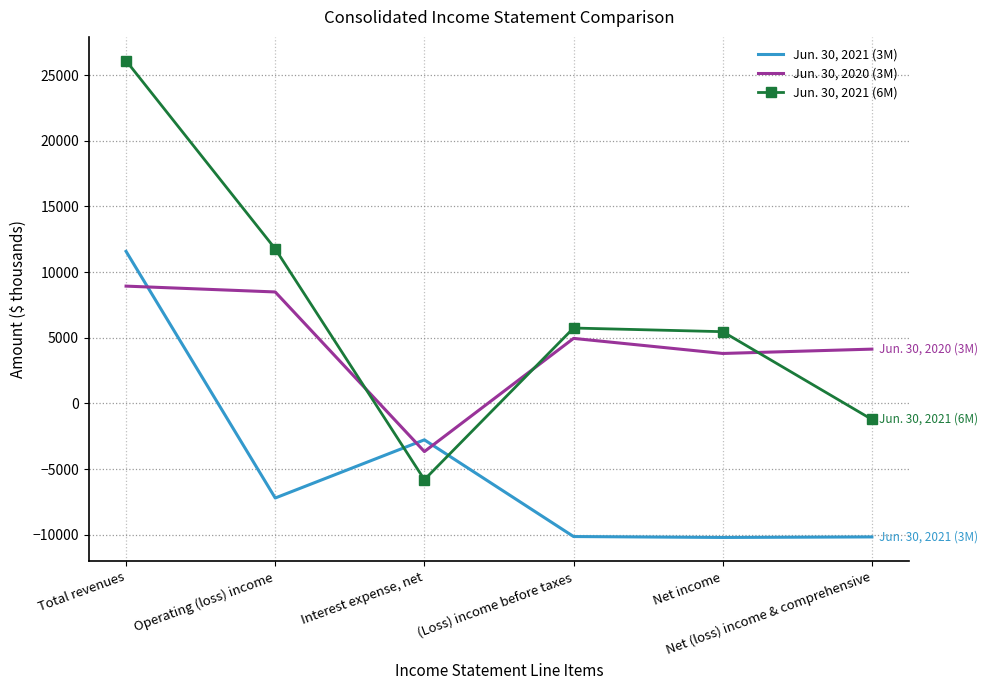

How many interior local valleys does the Jun. 30, 2021 (3M) series have?

2